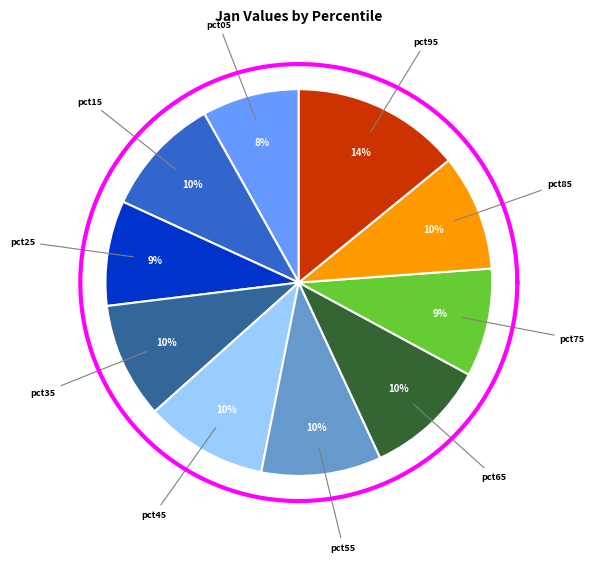

How many segments does this pie chart have?

10